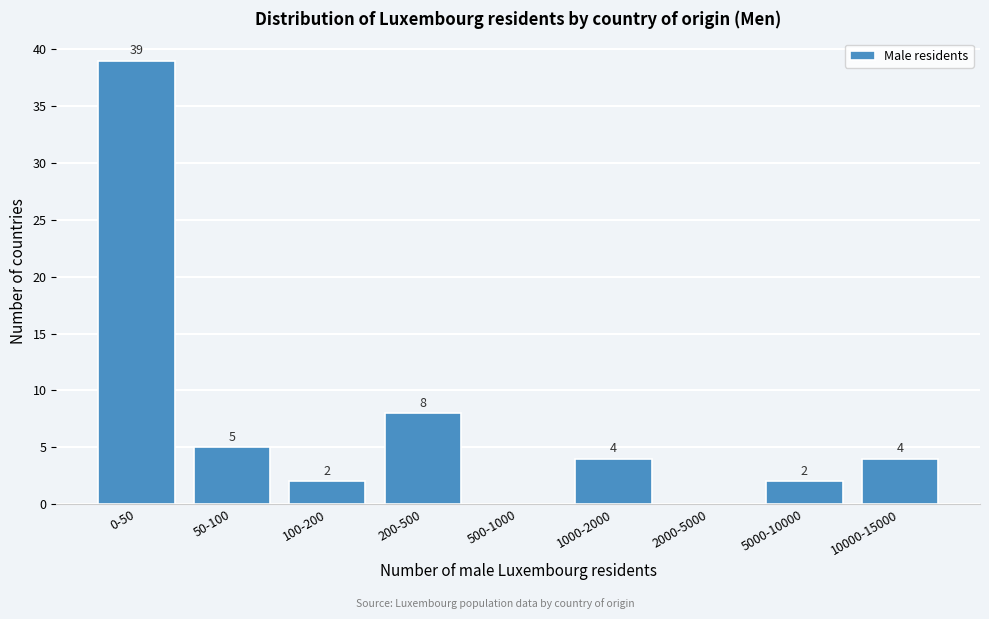

Reading left to right, list all the values displayed in this chart.

0-50=39	50-100=5	100-200=2	200-500=8	500-1000=0	1000-2000=4	2000-5000=0	5000-10000=2	10000-15000=4